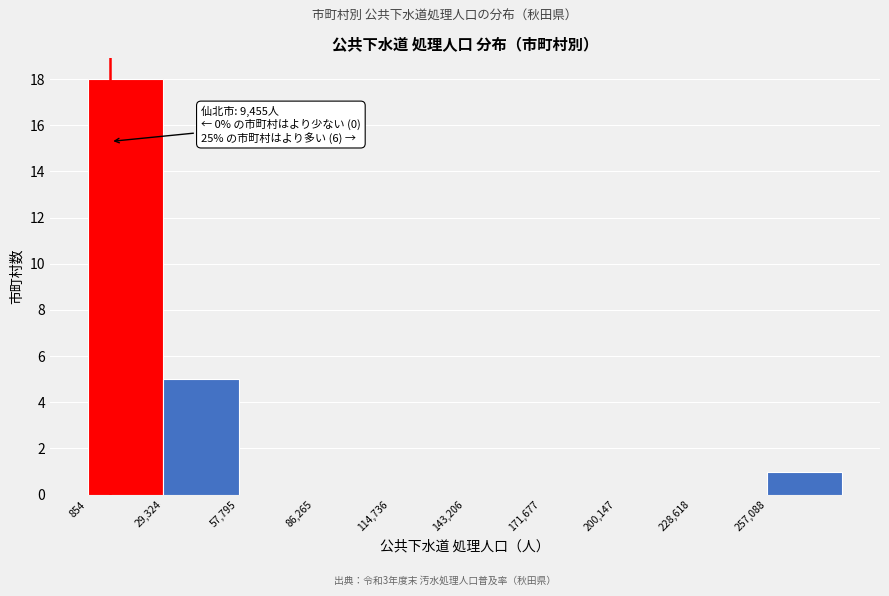

Which range on the x-axis has the tallest bar?

0 to 30000